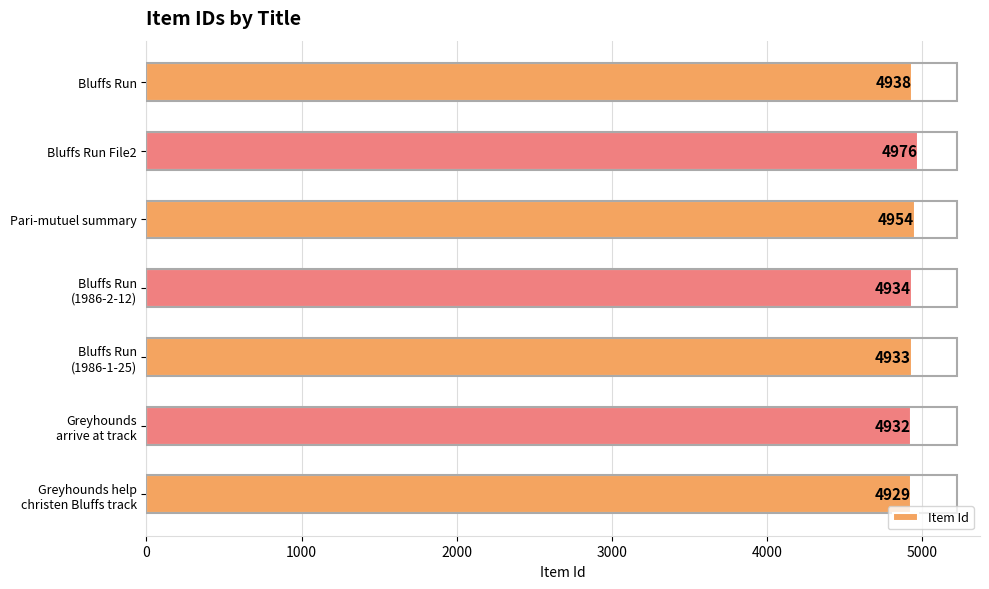

Reading top to bottom, what are all the values shown in this chart?

4938	4976	4954	4934	4933	4932	4929